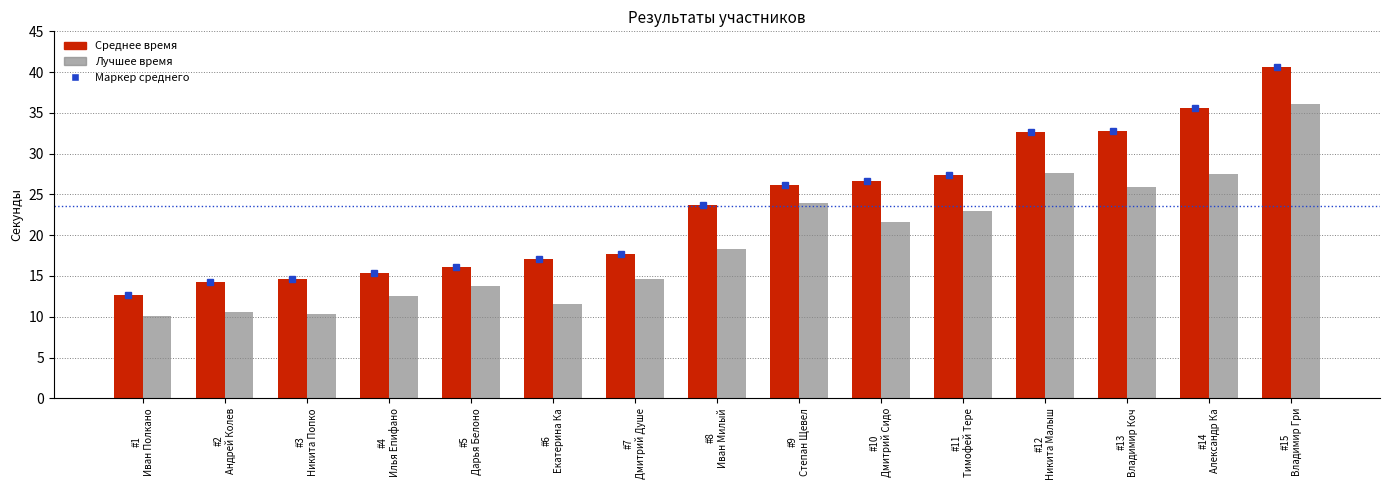

At which category is the sum across all series the highest?

#15
Владимир Гри